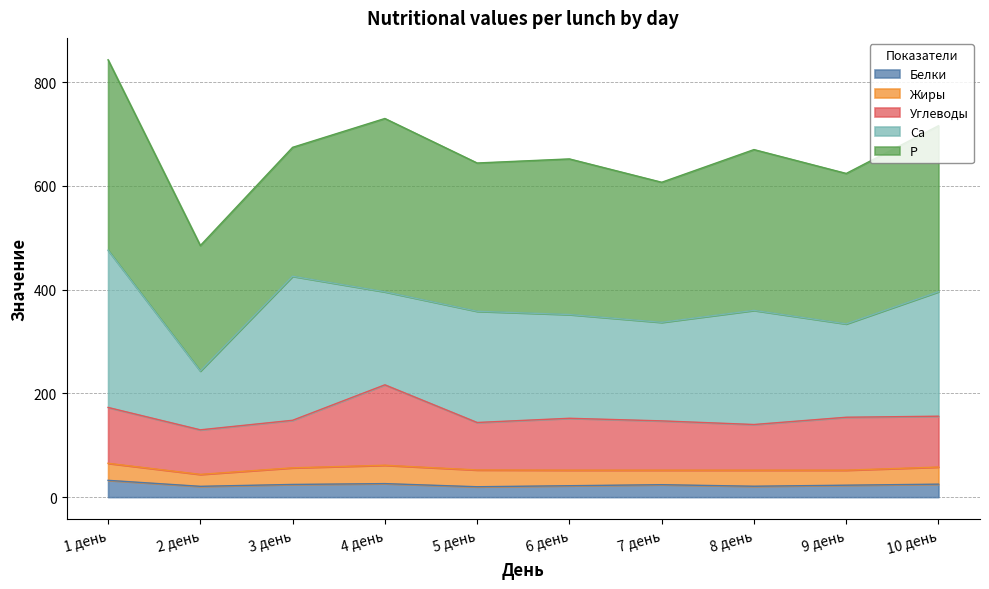

What are all the series names shown in the legend?

Белки, Жиры, Углеводы, Са, Р